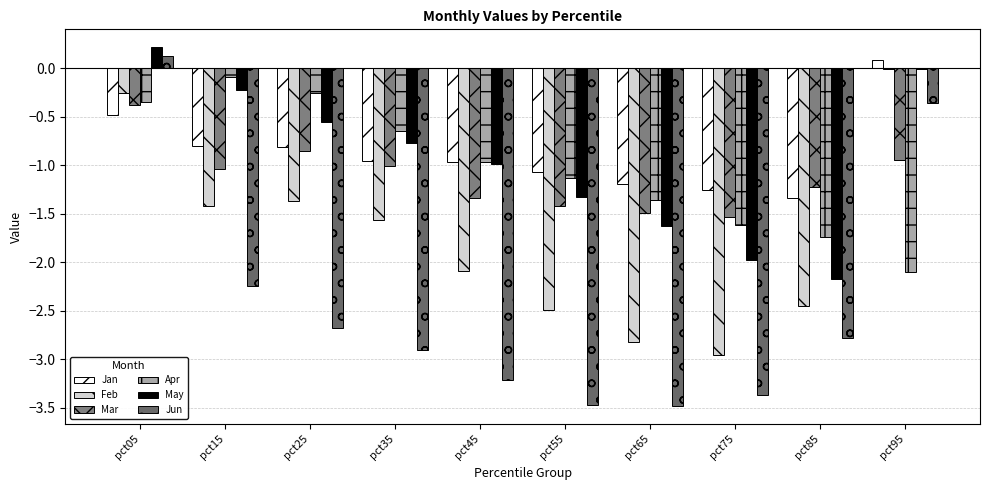

The Jun series shows -1.3 at pct25. True or false?

False